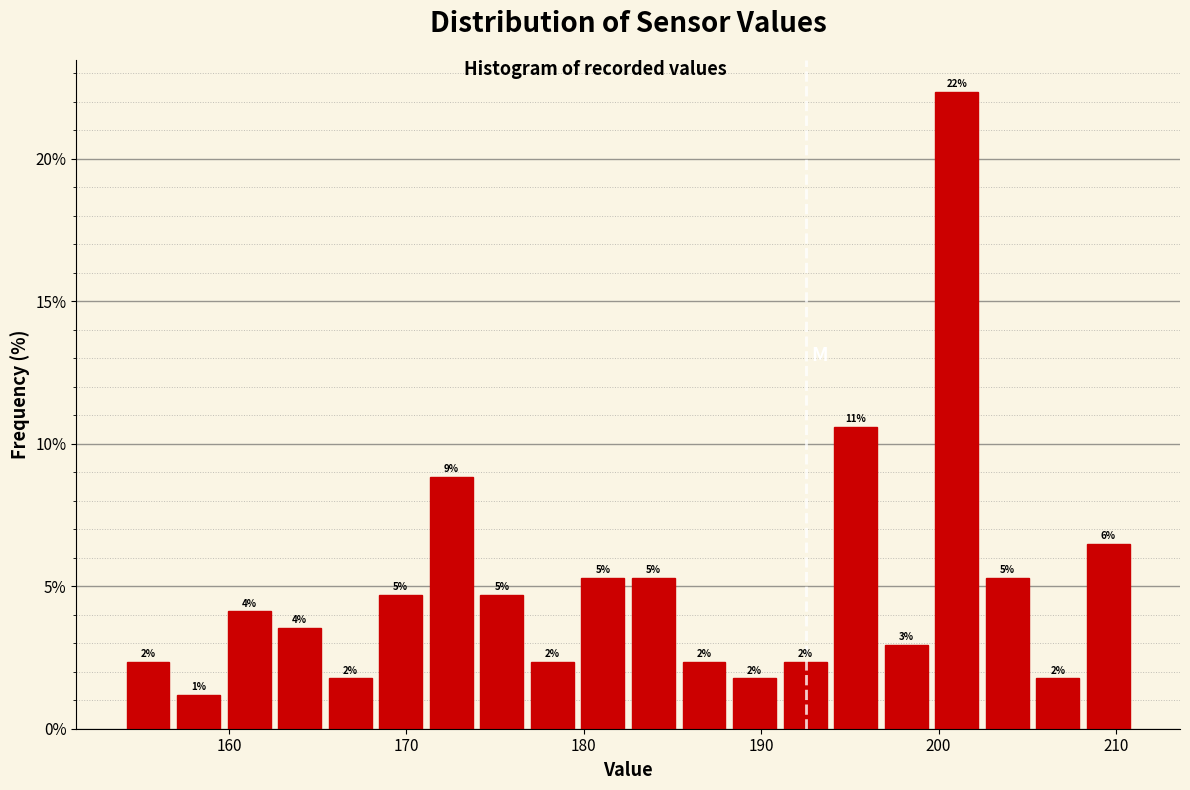

Around what value on the x-axis is the tallest bar? Give the approximate position of its centre, as read against the axis.

201